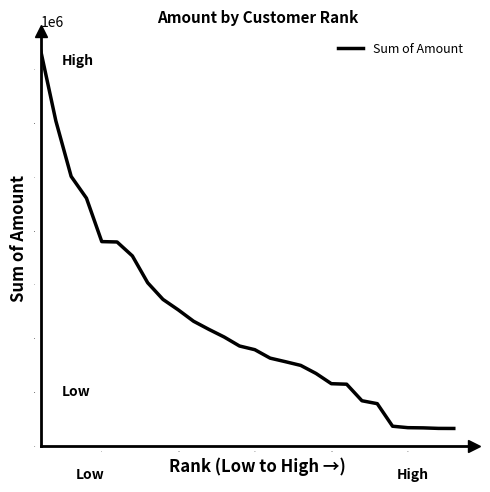

What is the maximum value shown in the chart?

3679784.2